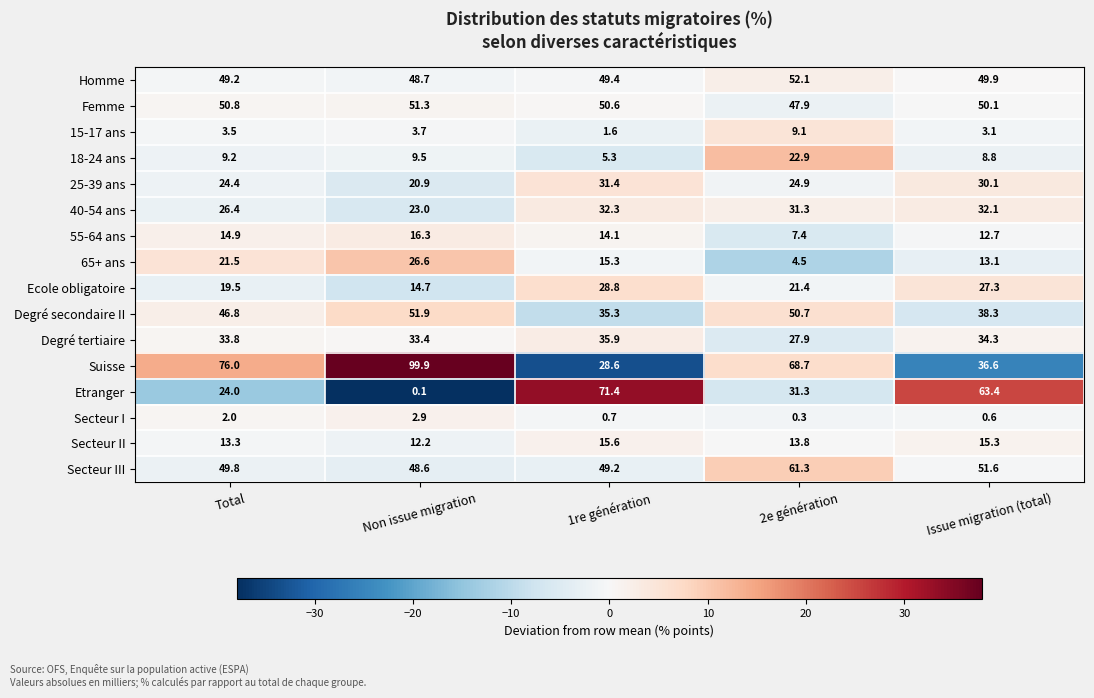

What value does the Etranger series have at Total?

24.0